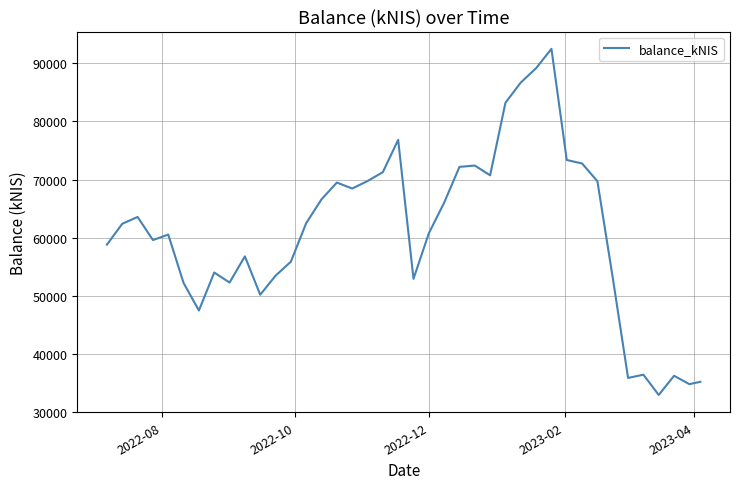

What is the smallest value displayed?

32947.9